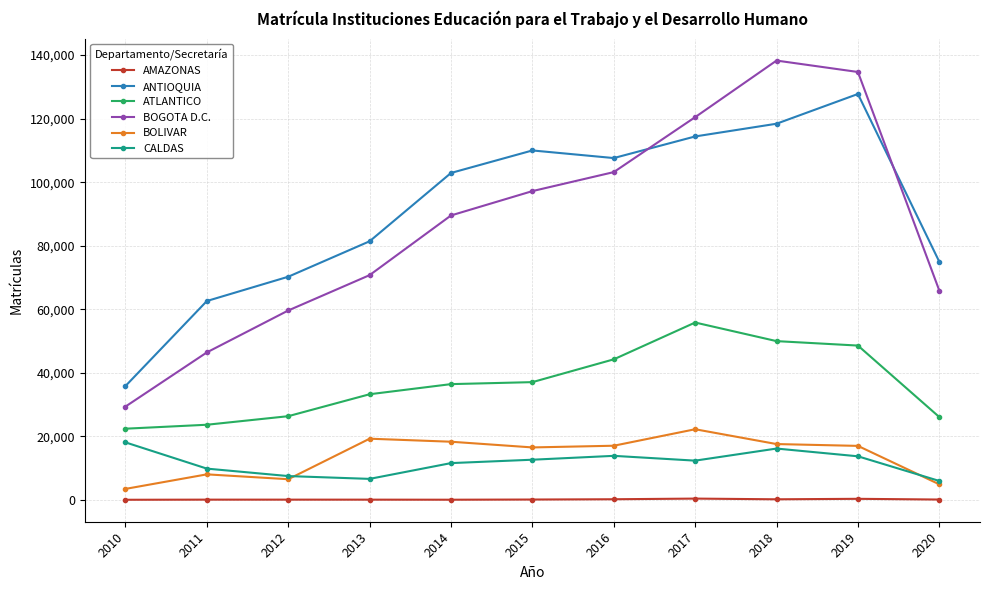

How many series are shown in this chart?

6